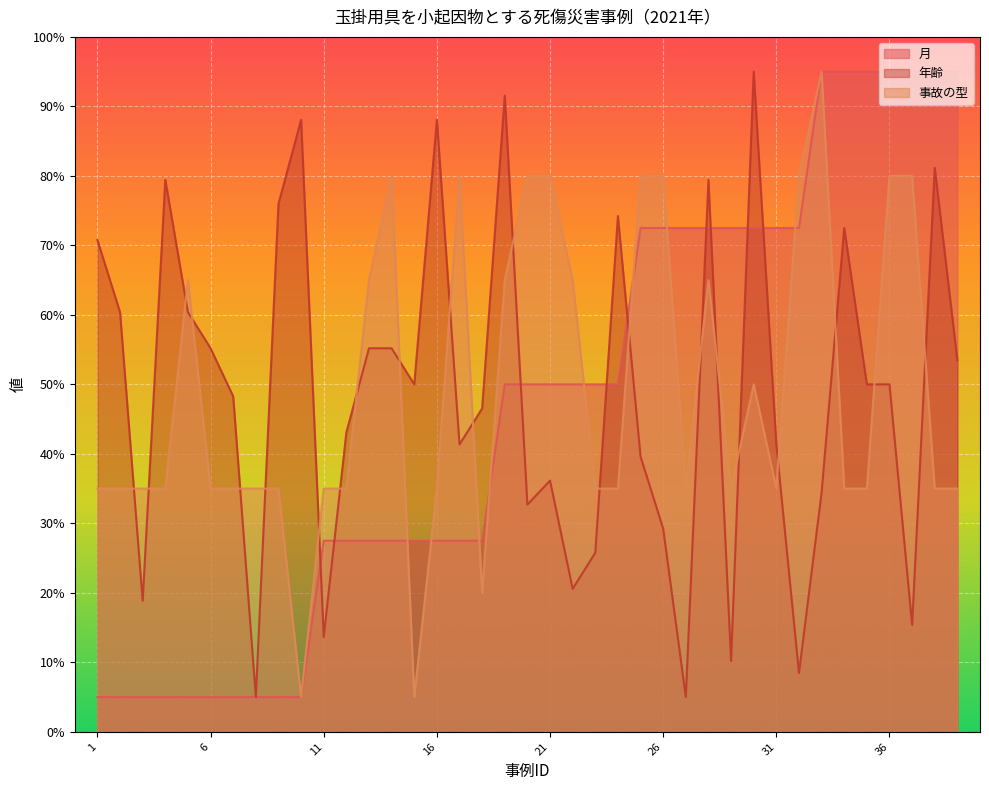

How many lines are shown in the chart?

3